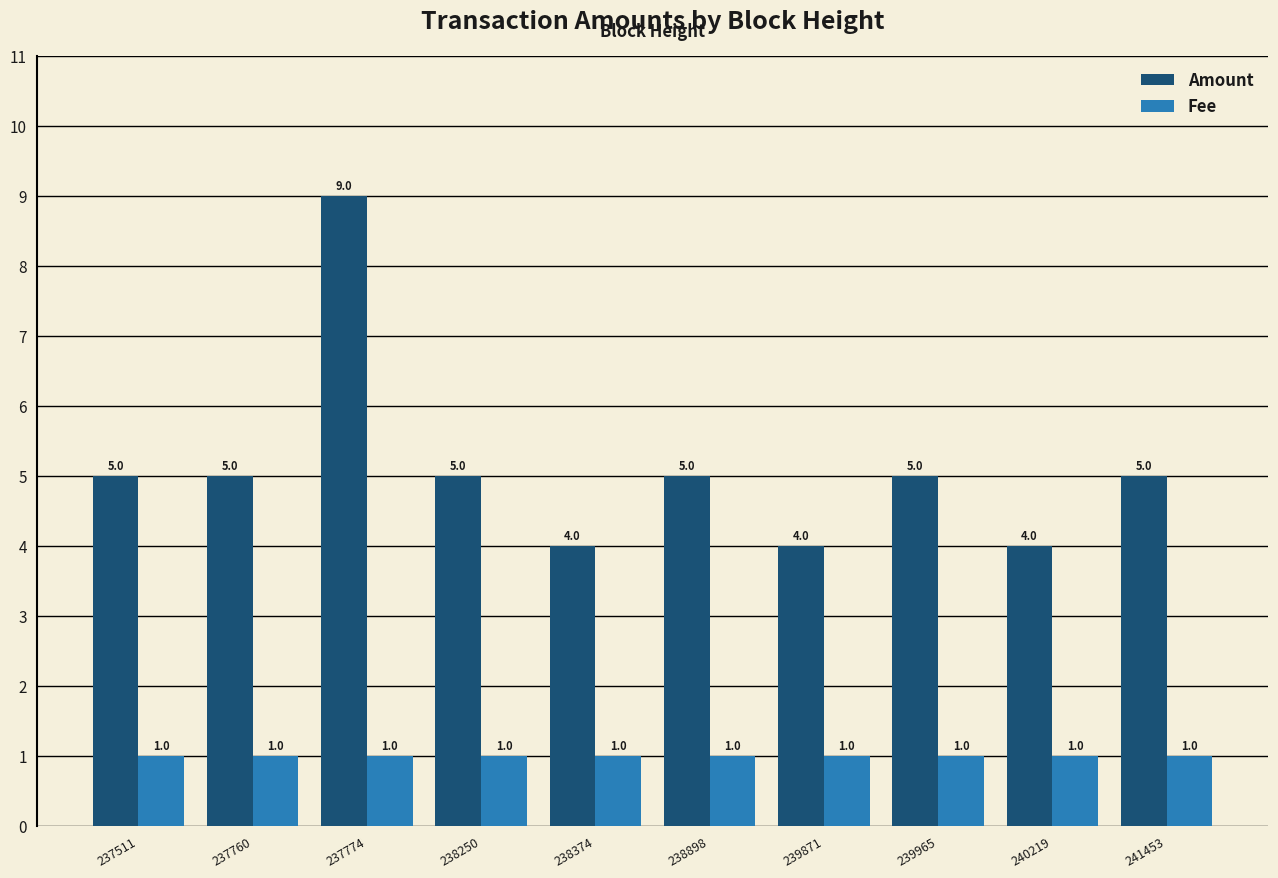

What is the spread (max minus min) of values at 238374?

3